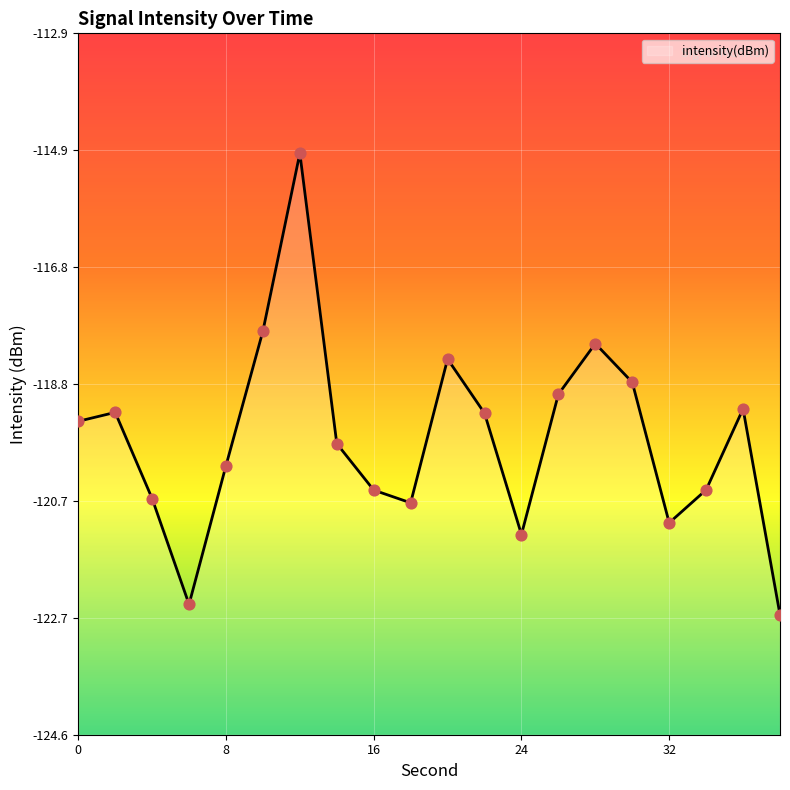

What is the change in value from 2 to 24?

-2.0